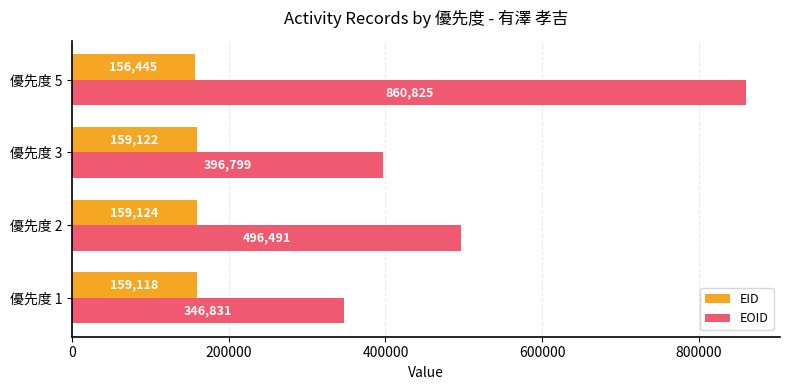

Which series has the widest spread of values?

EOID